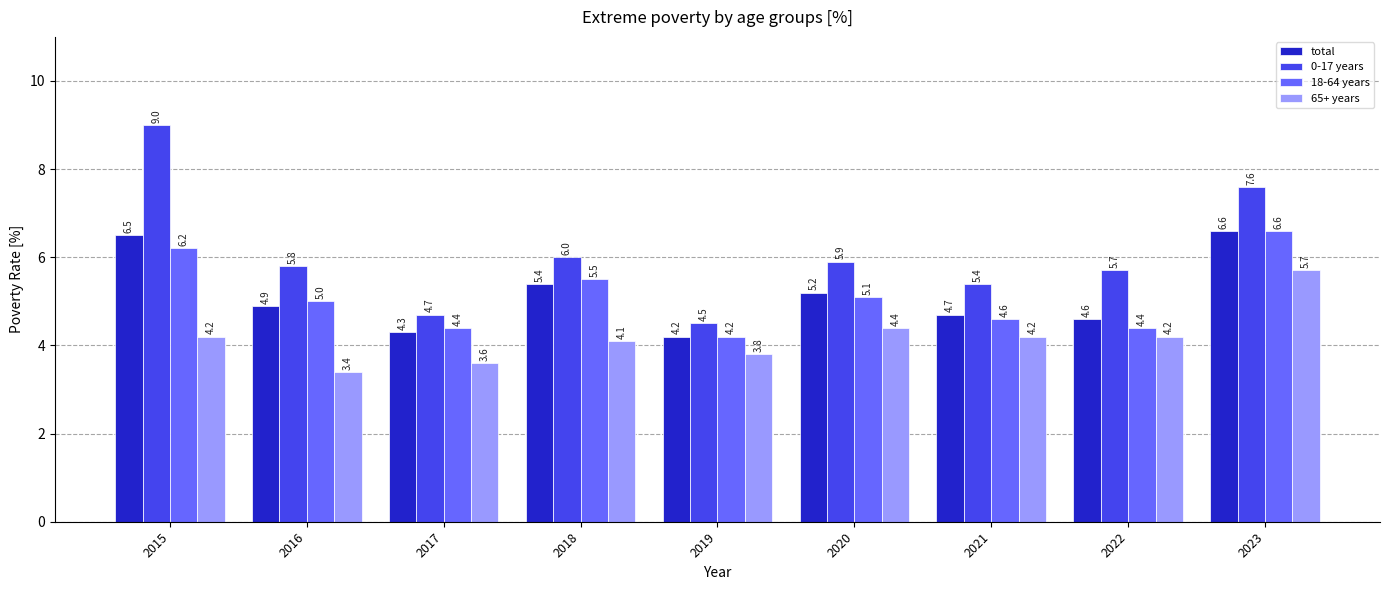

The 18-64 years series shows 5.0 at 2016. True or false?

True